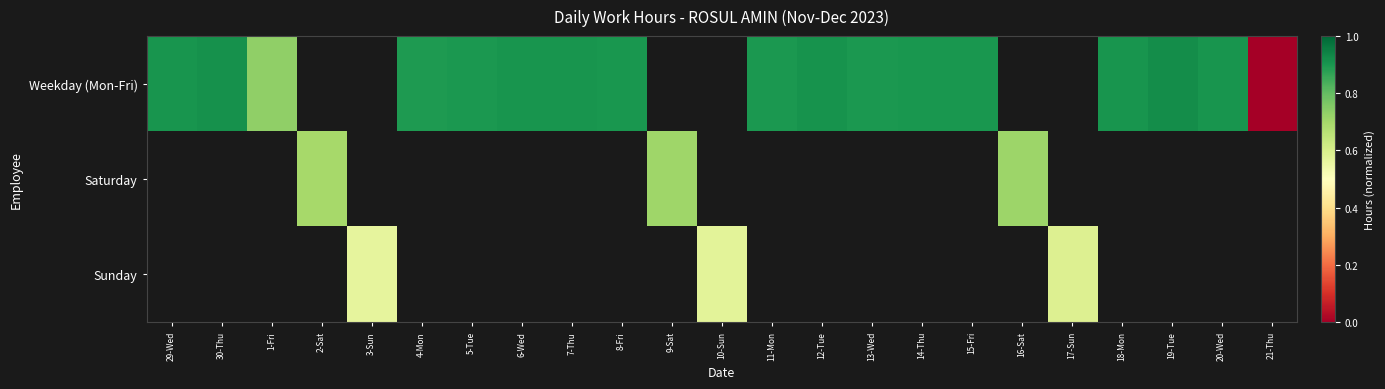

At how many categories does at least one series exceed 0?

22